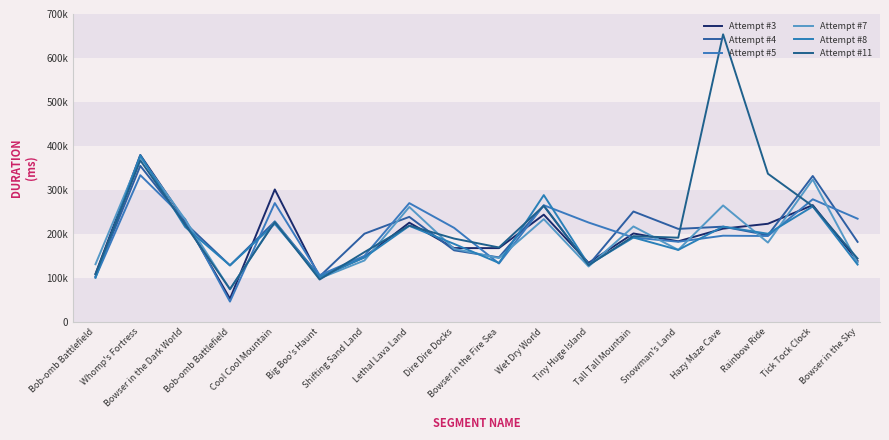

The value of Attempt #4 at Shifting Sand Land is 360337. True or false?

False